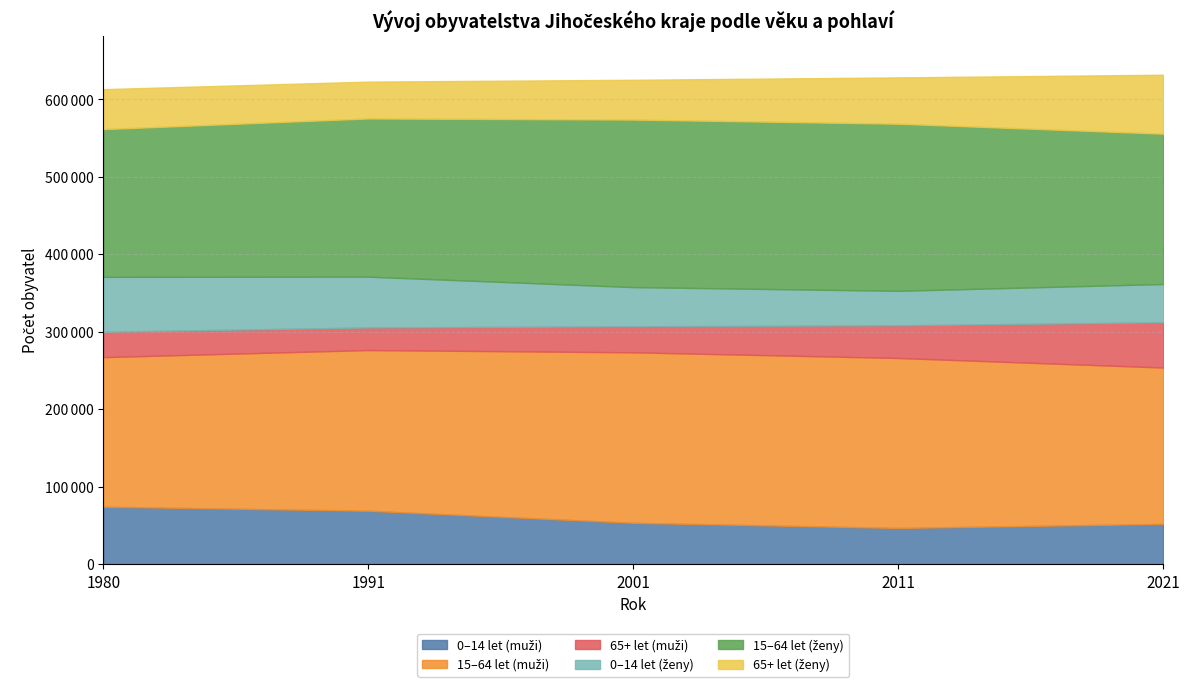

What is the value of the 0–14 let (ženy) point at the 5th from the left?

49390